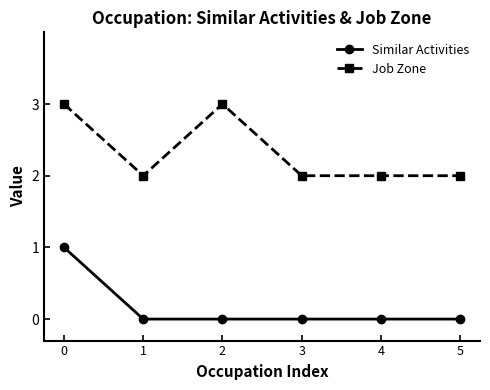

Is the value of Job Zone at 0 greater than the value of Similar Activities at 0?

Yes